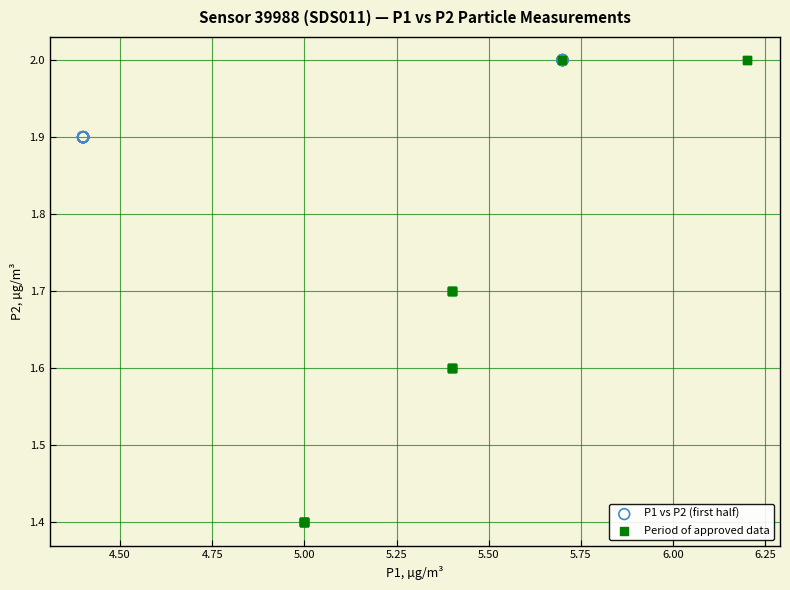

Which series reaches the minimum Y coordinate?

Period of approved data